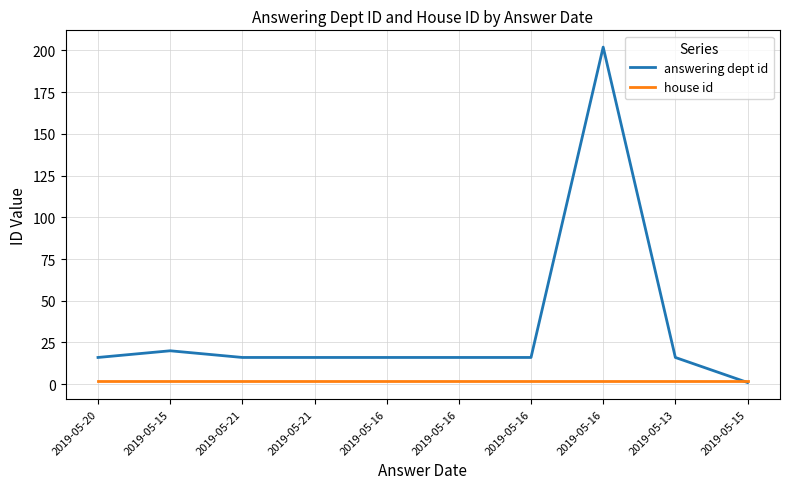

What are all the series names shown in the legend?

answering dept id, house id